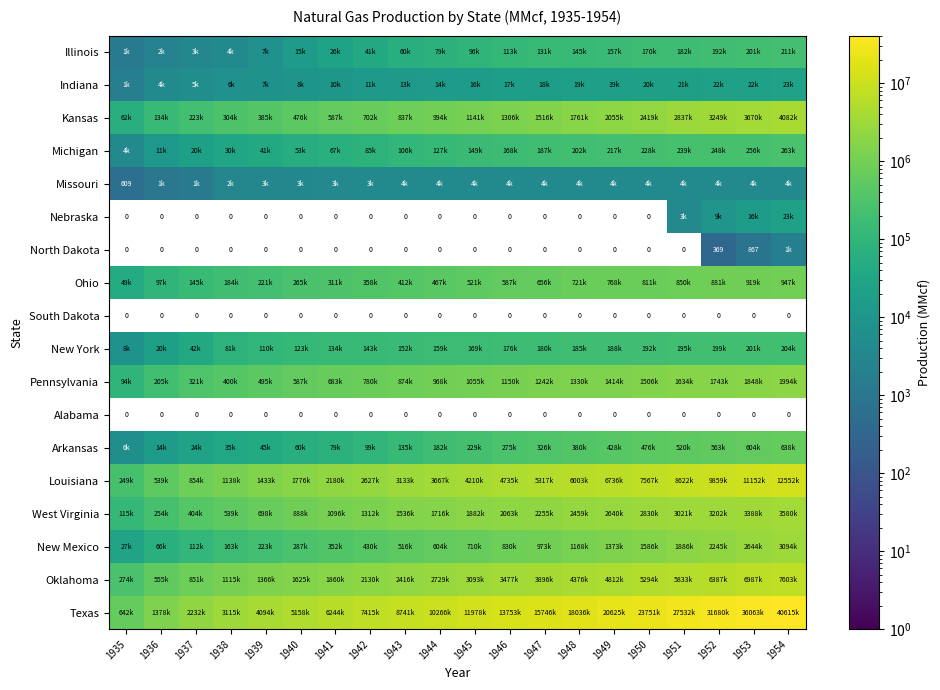

True or false: Alabama has a value of 0 at 1945.

True